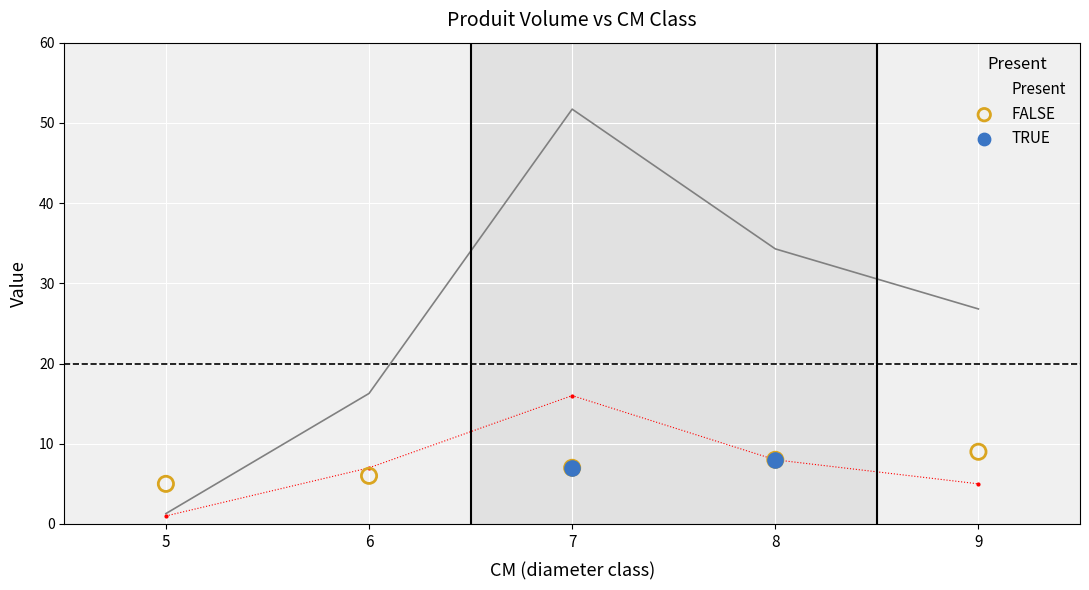

Which series contains the highest Y value?

produit_vtgr